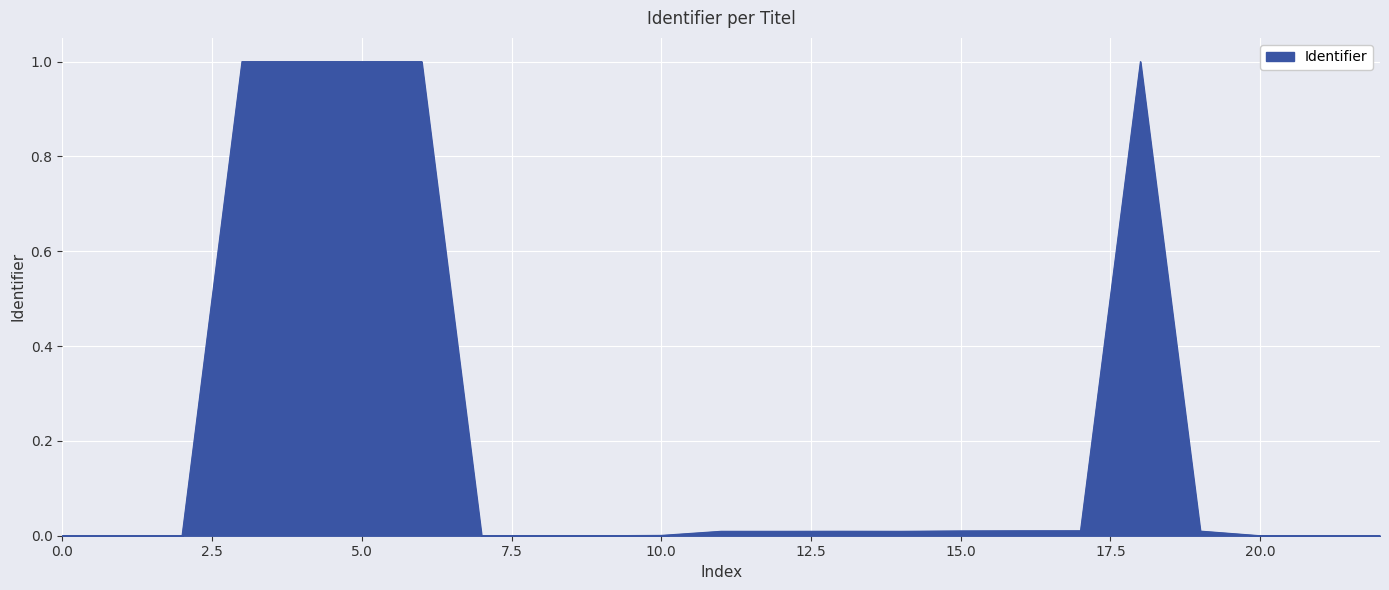

The chart shows a value of 0.0 at Inleiding. True or false?

True